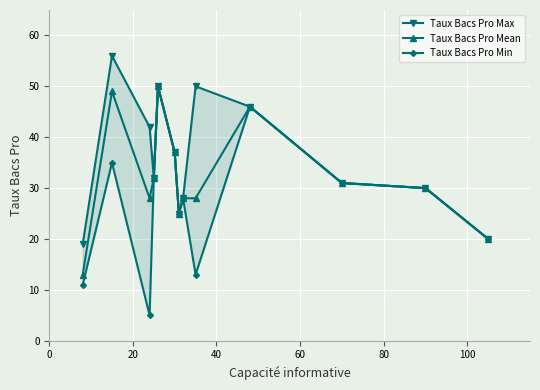

True or false: Taux Bacs Pro Mean has more than 1 interior local peaks.

True